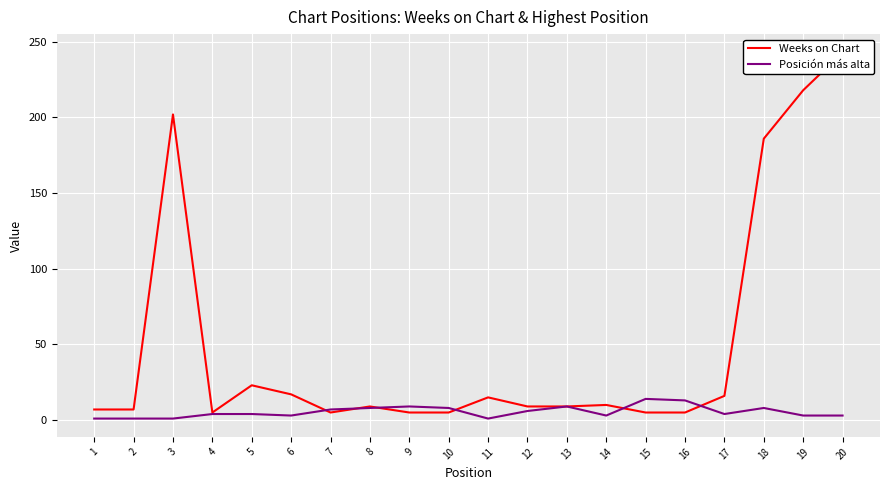

True or false: Weeks on Chart has more than 2 interior local peaks.

True